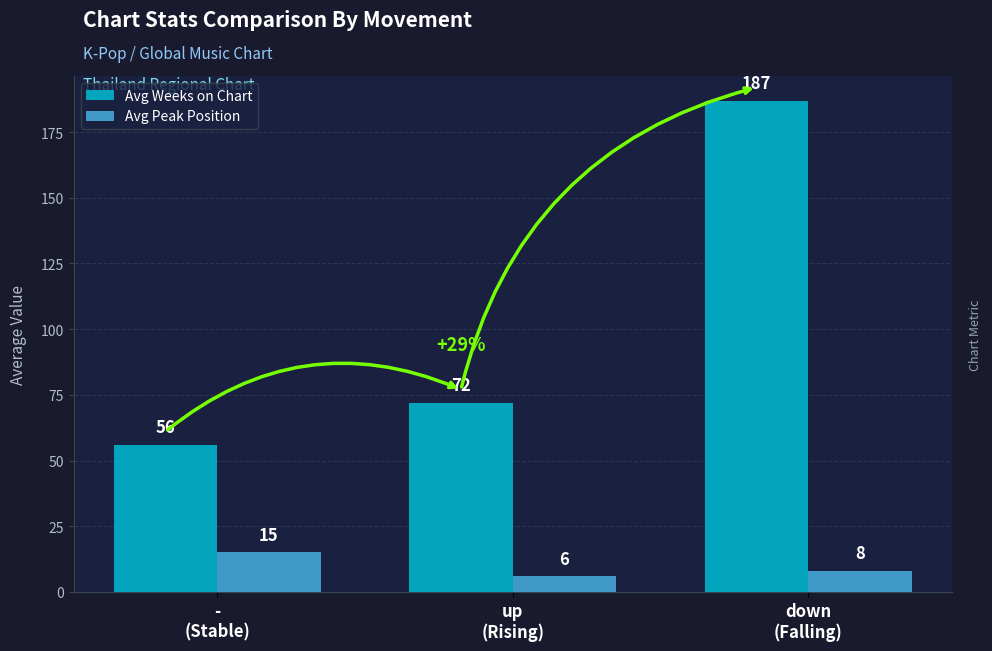

True or false: Avg Weeks on Chart has a value of 72 at up
(Rising).

True